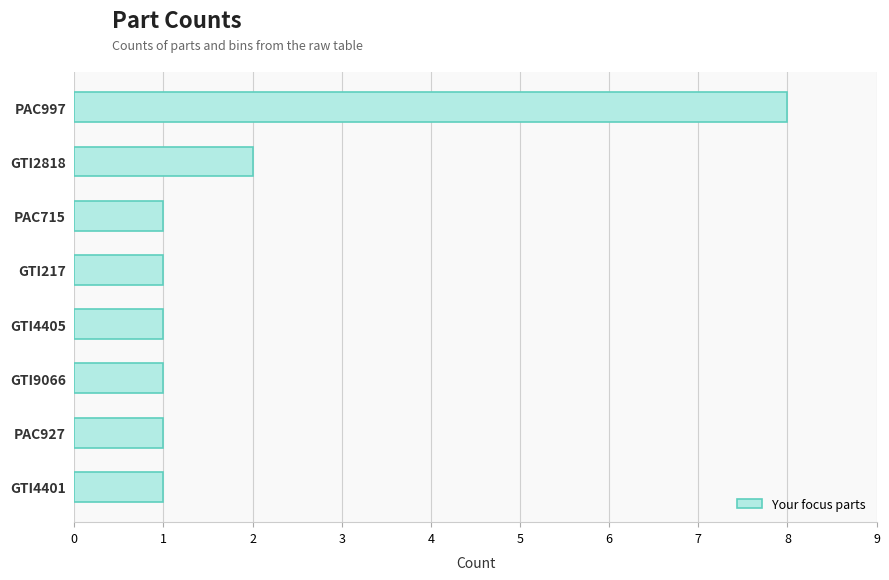

What is the maximum value shown in the chart?

8